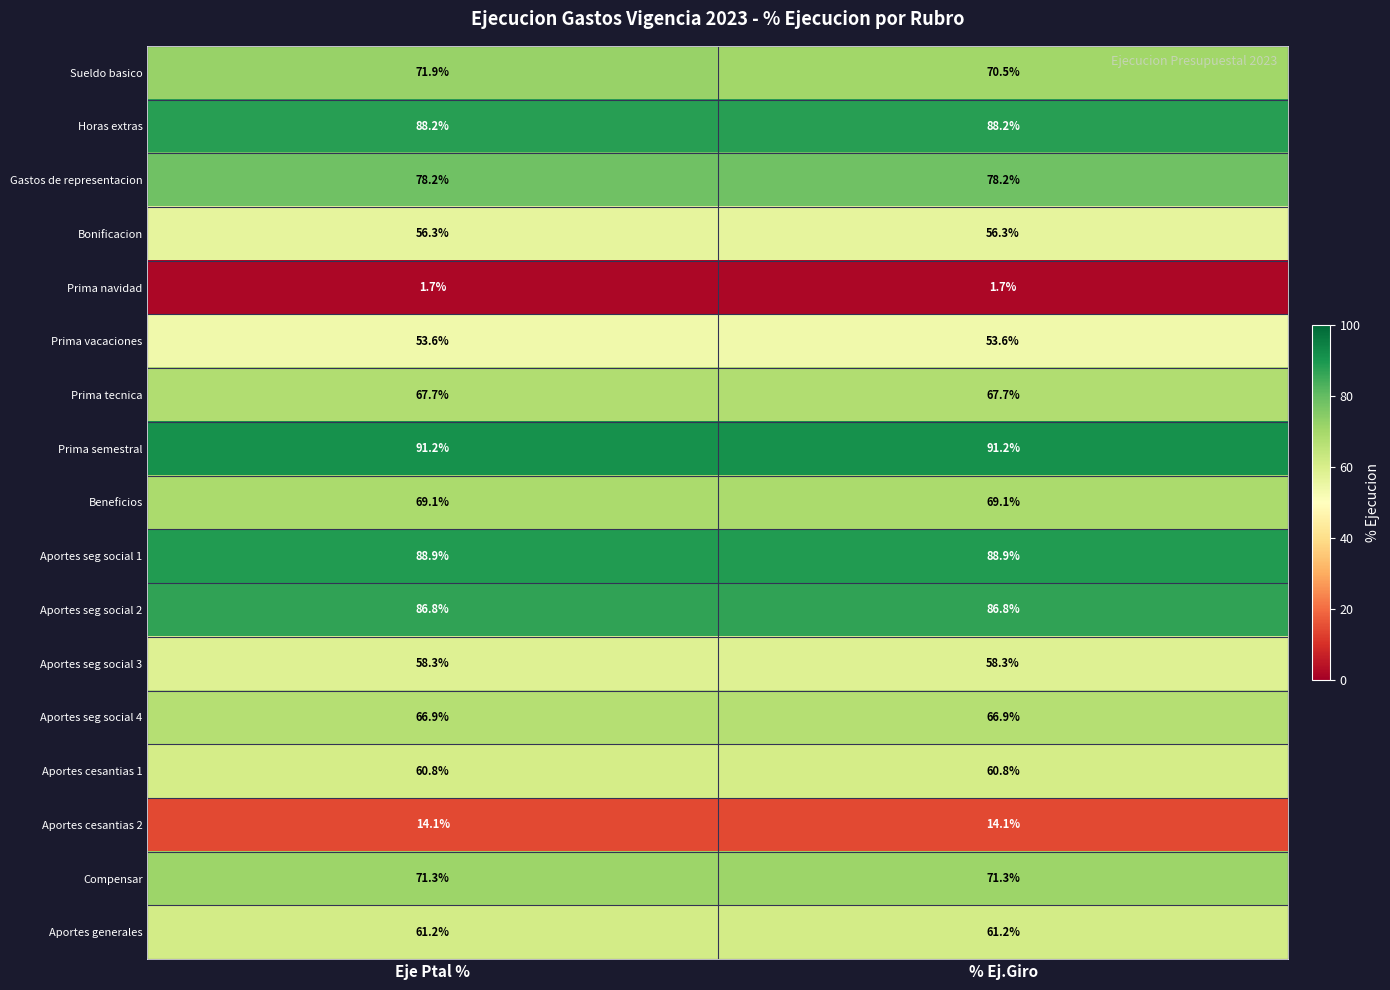

What value does the Aportes seg social 4 series have at Eje Ptal %?

66.9